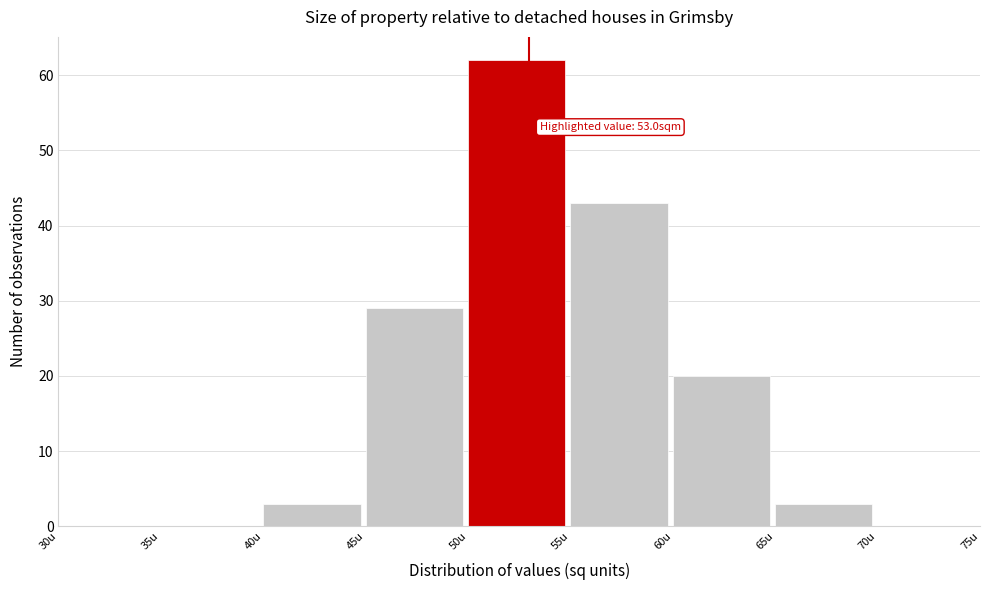

Which range on the x-axis has the tallest bar?

50 to 55